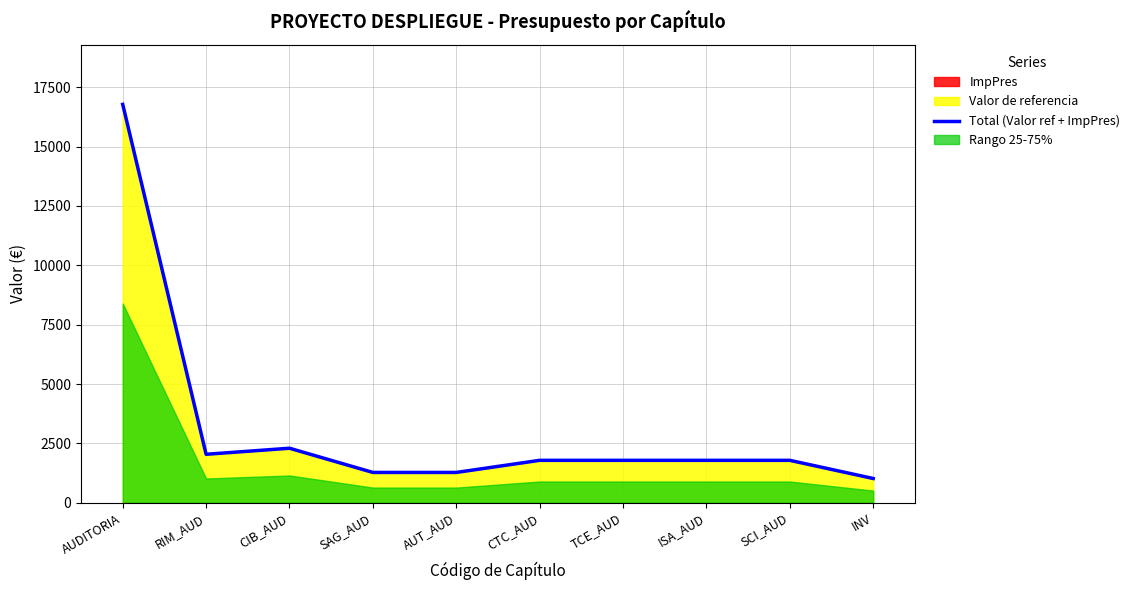

What is the sum of the values at TCE_AUD and RIM_AUD?

3825